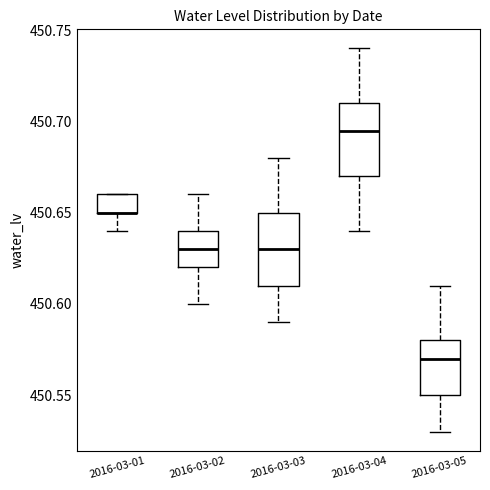

Reading left to right, read every box against the y-axis: the position of its median line, the range the box covers, and the ends of its whiskers. The values are not printed on the chart, so give them approximately, as read against the axis.

2016-03-01: median 450.650 (drawn on the box's lower edge), box 450.650 to 450.660, whiskers 450.640 to 450.660
2016-03-02: median 450.630, box 450.620 to 450.640, whiskers 450.600 to 450.660
2016-03-03: median 450.630, box 450.610 to 450.650, whiskers 450.590 to 450.680
2016-03-04: median 450.695, box 450.670 to 450.710, whiskers 450.640 to 450.740
2016-03-05: median 450.570, box 450.550 to 450.580, whiskers 450.530 to 450.610